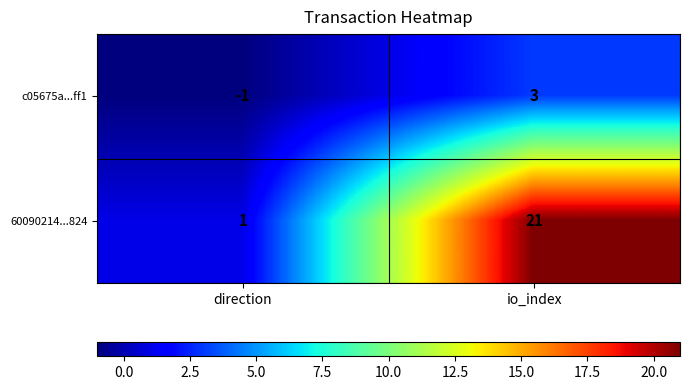

Is it true that 60090214...824 equals 1 at direction?

True